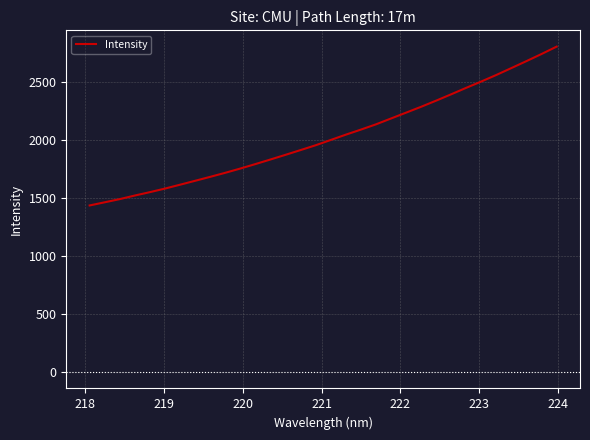

What is the minimum value shown in the chart?

1435.8